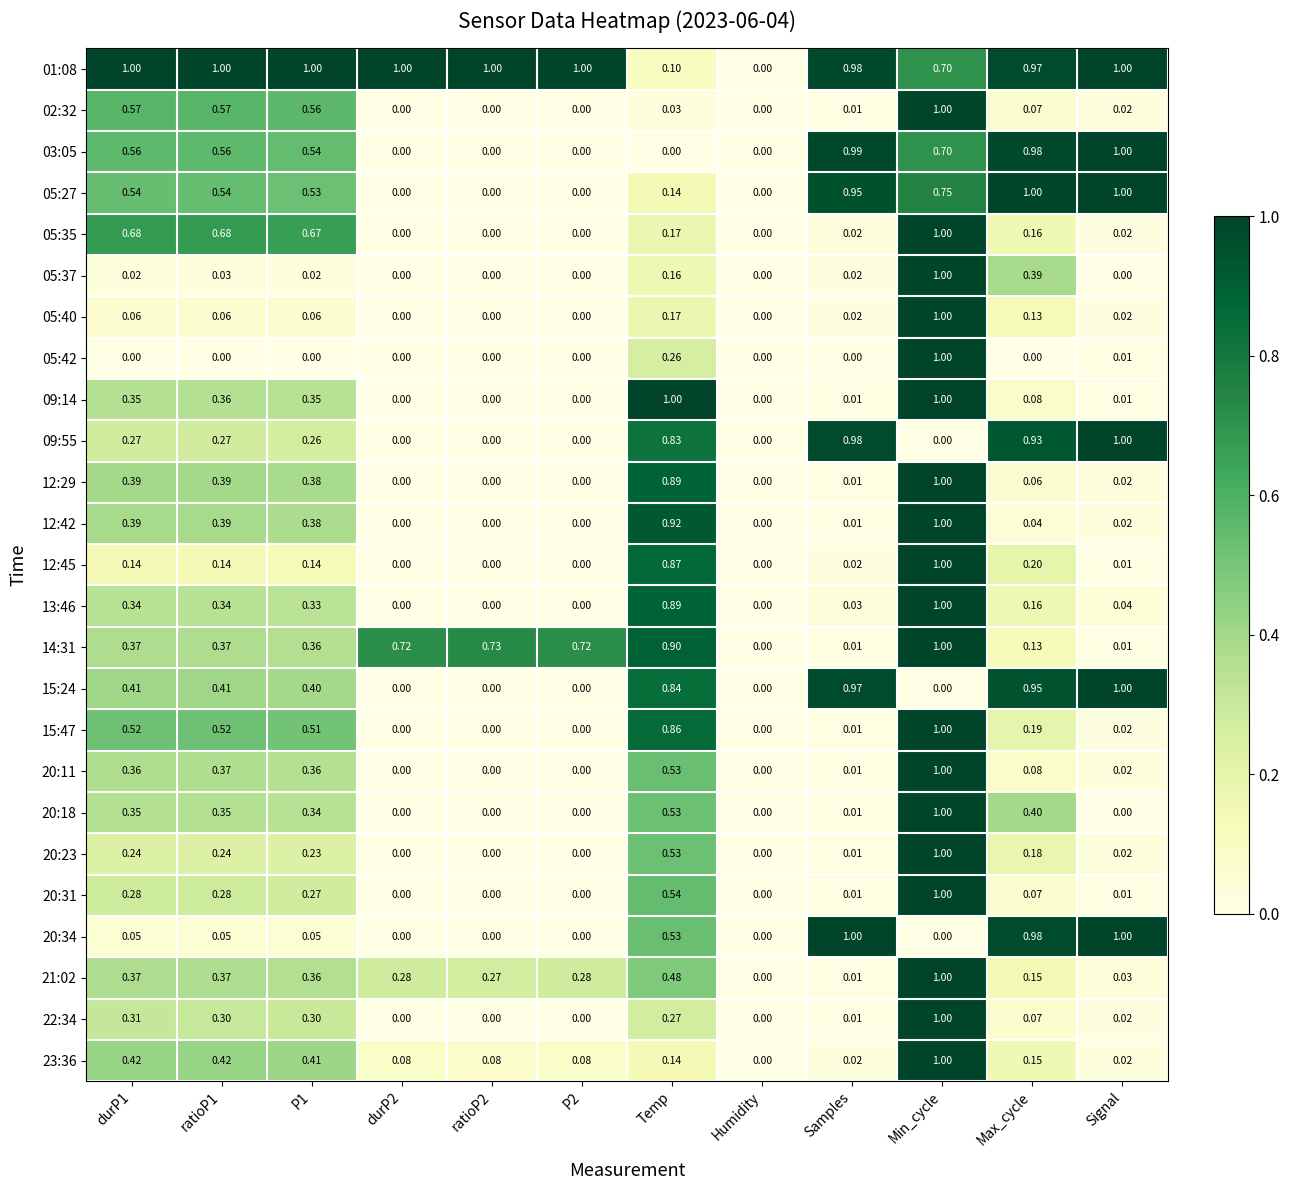

At which category is the sum across all series the highest?

Min_cycle